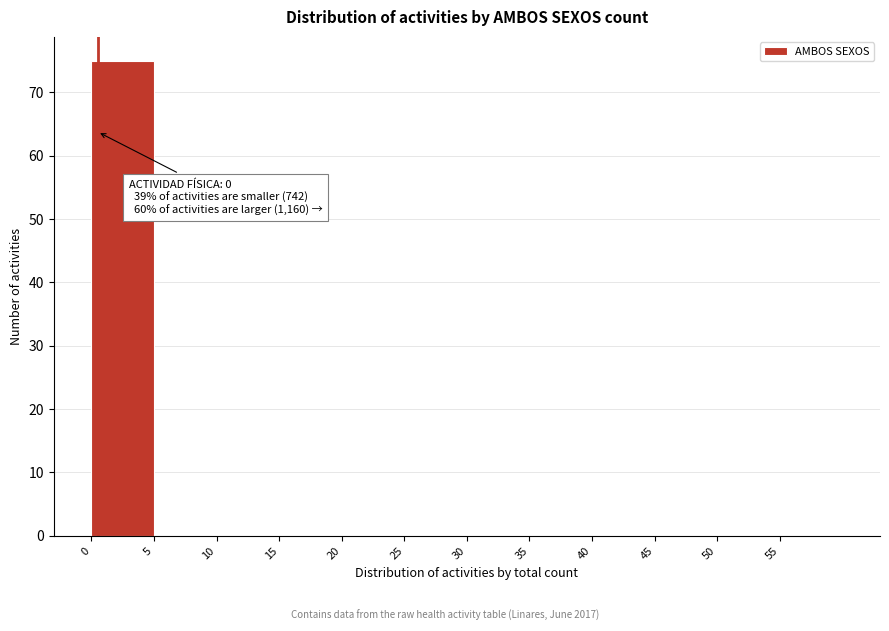

Which range on the x-axis has the tallest bar?

0 to 5